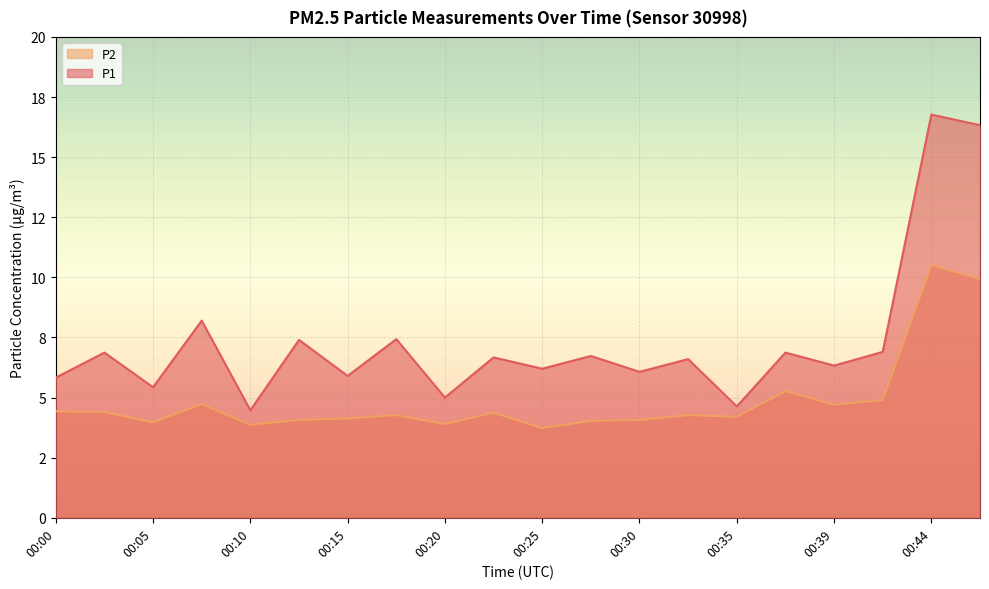

How many interior local peaks does the P2 series have?

6